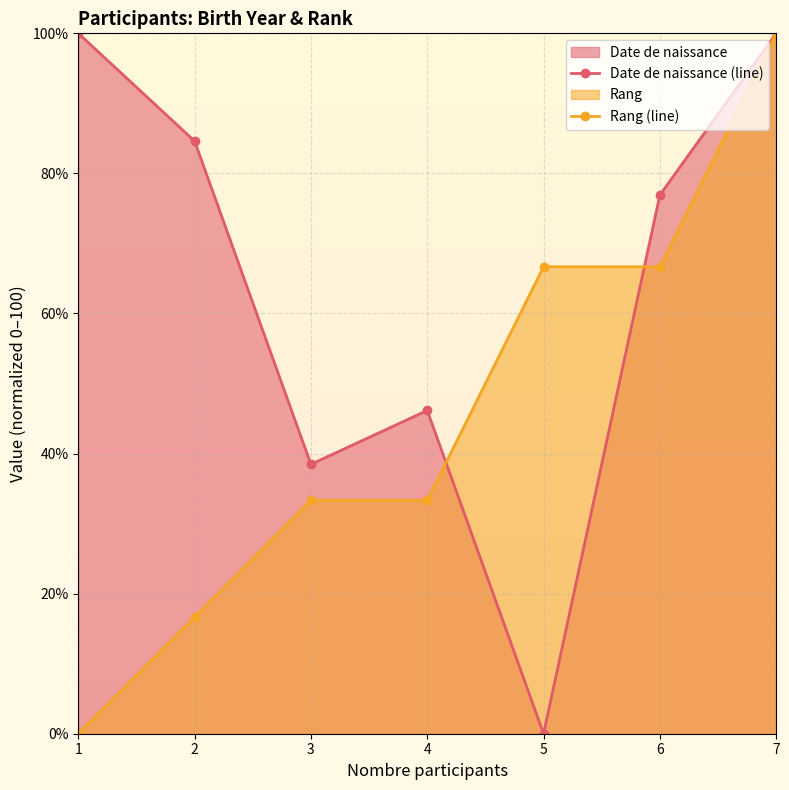

The value of Rang (line) at 6 is 66.7. True or false?

True